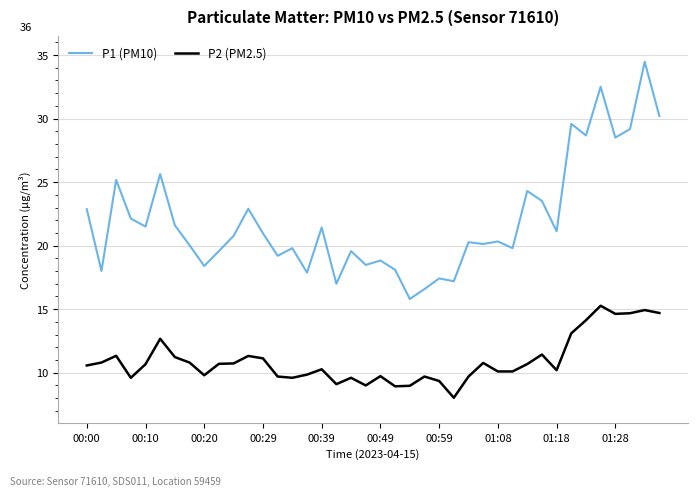

What is the highest value of the P1 (PM10) series?

34.5